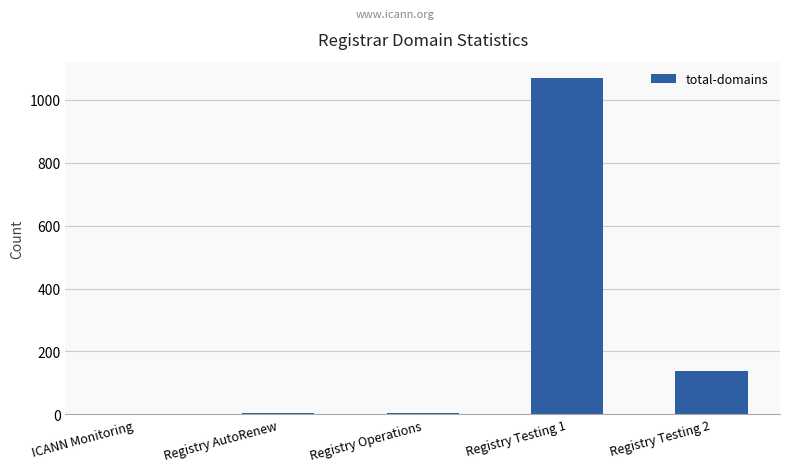

At which label is the value closest to 534?

Registry Testing 2